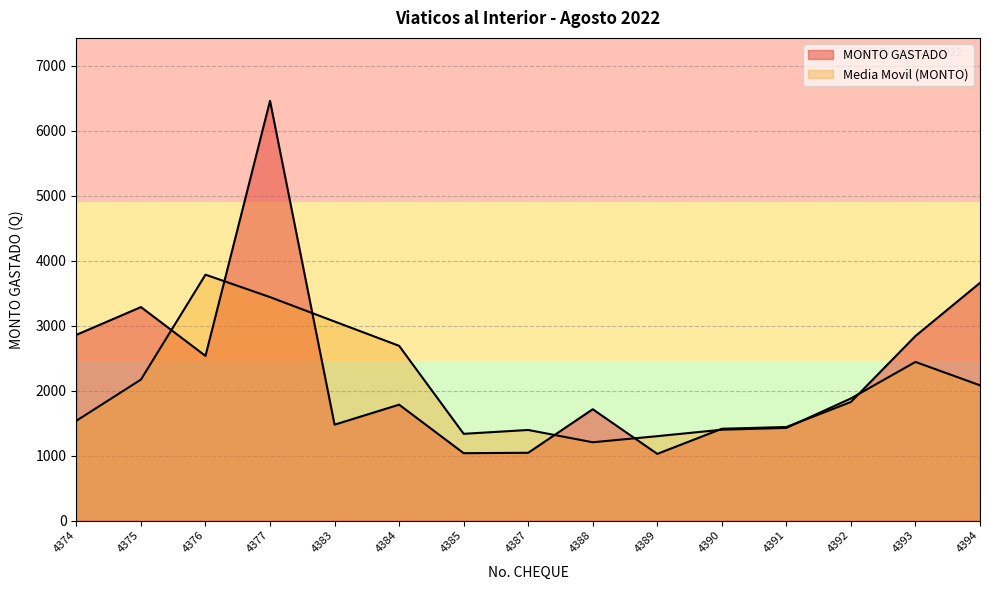

List the labels in order of value, largest first.

4377, 4394, 4375, 4374, 4393, 4376, 4392, 4384, 4388, 4383, 4391, 4390, 4387, 4385, 4389